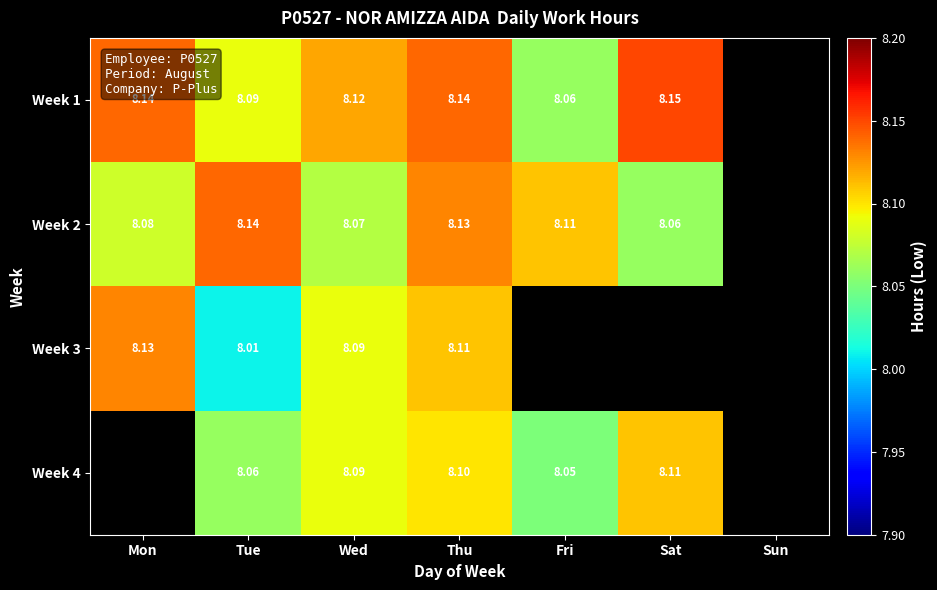

True or false: Week 2 has a value of 3.9 at Mon.

False